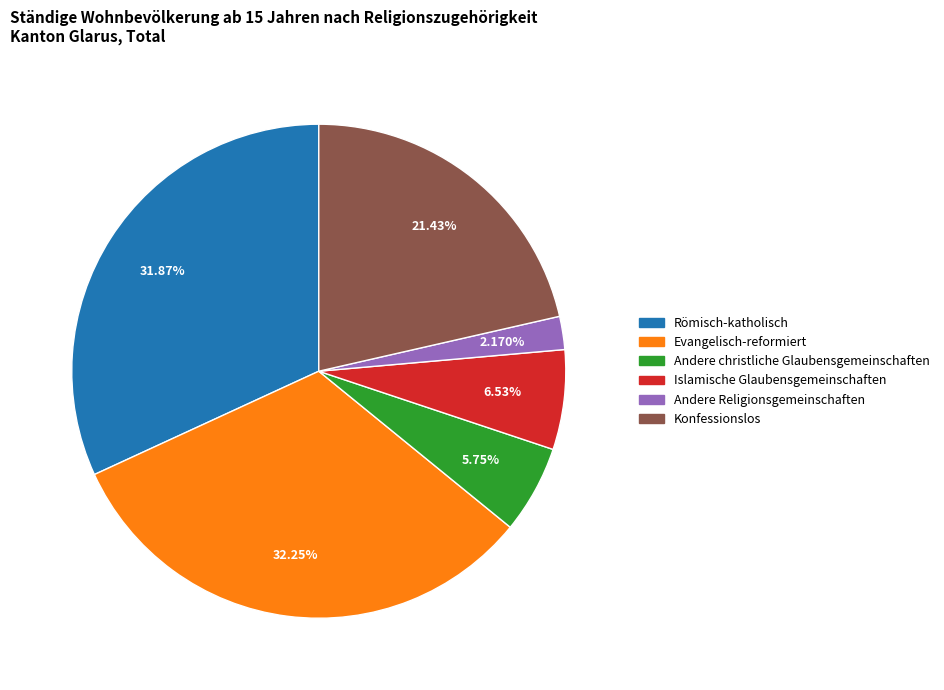

What is the smallest slice in the pie chart?

Andere Religionsgemeinschaften